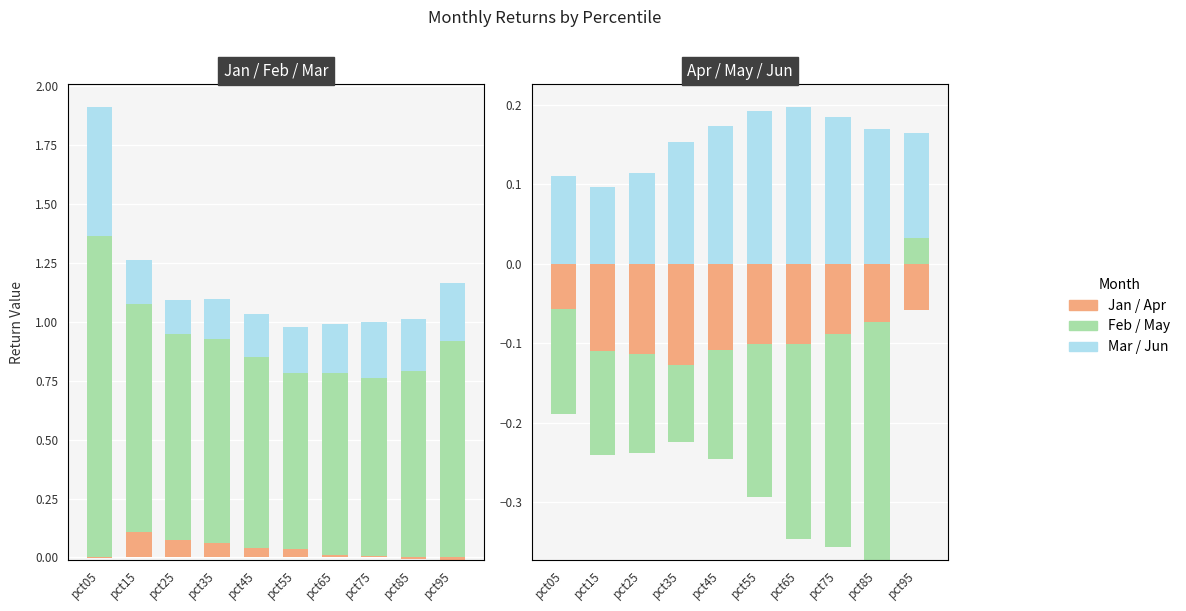

At which label does Jan reach its minimum?

pct05